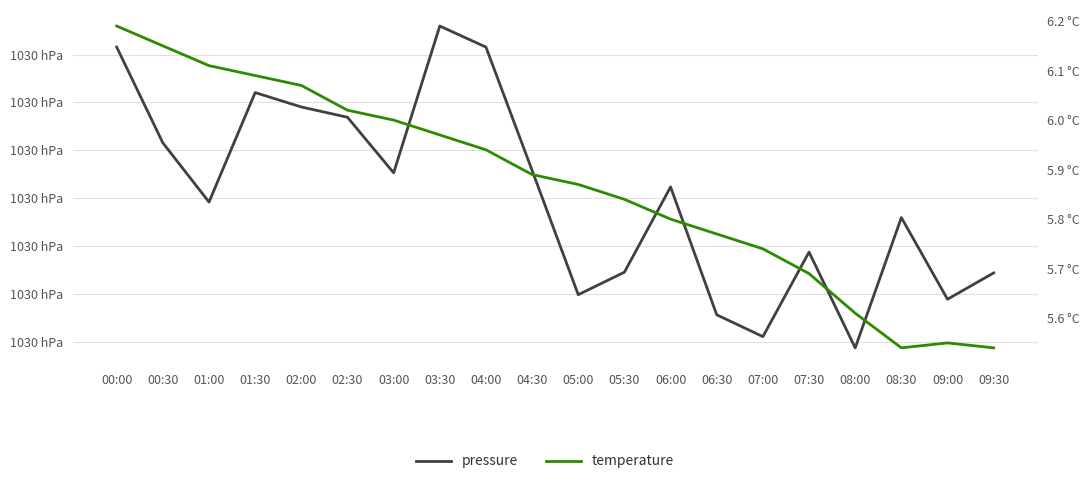

How many series are shown in this chart?

2